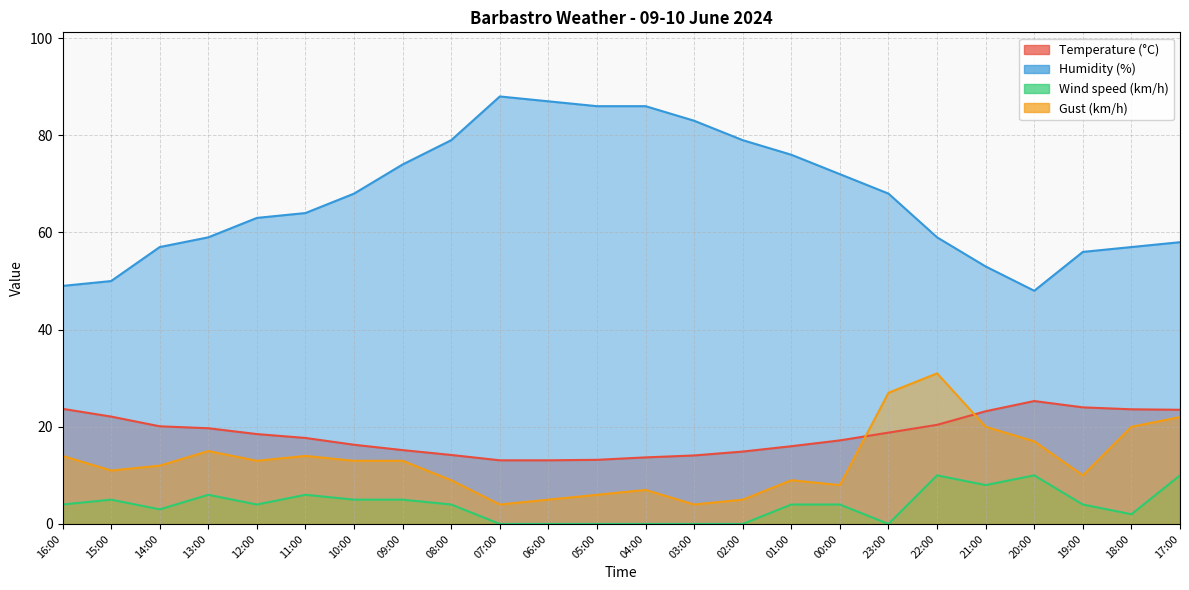

What is the value of the Humidity (%) point at the 12th from the left?

86.0